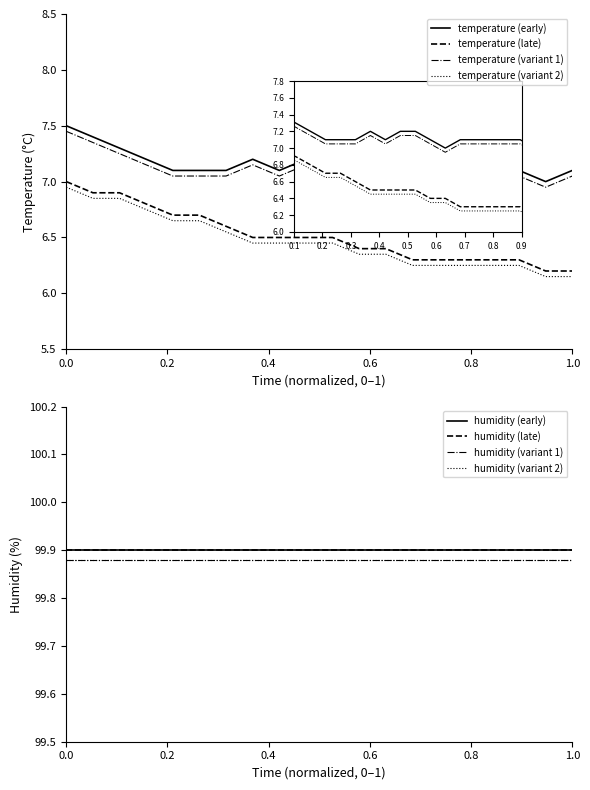

What is the lowest value of the temperature series?

7.0